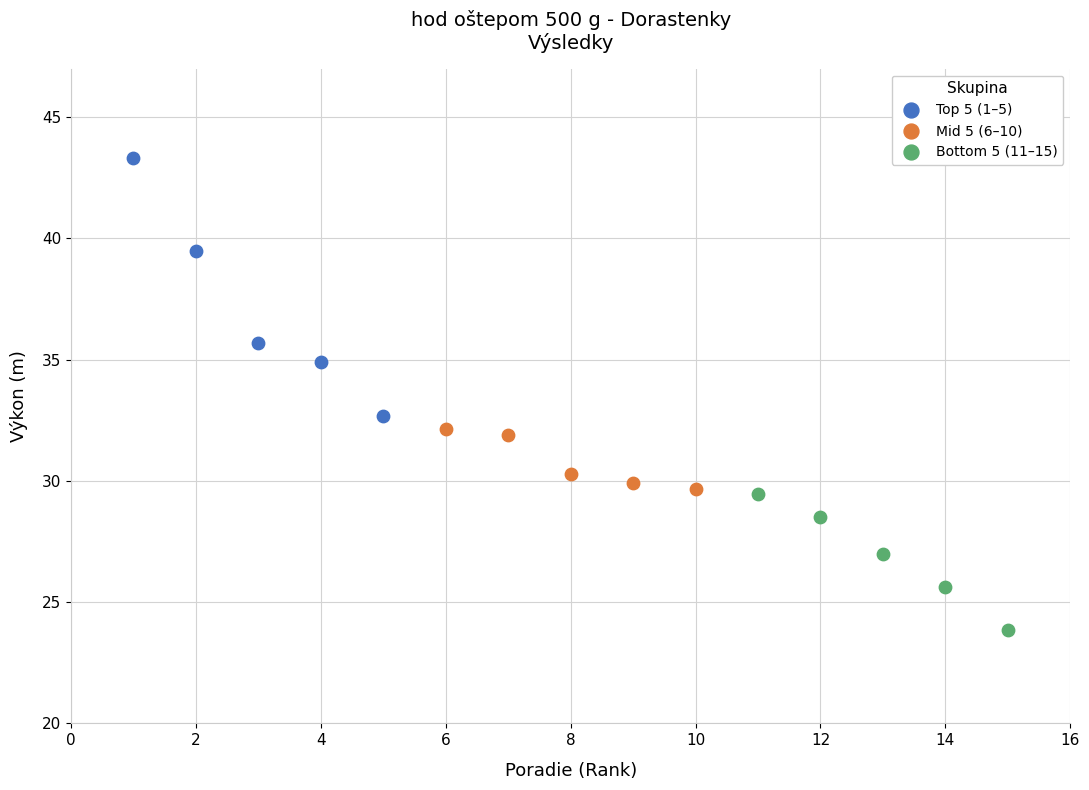

Which series has the widest spread of Y values?

Top 5 (1–5)